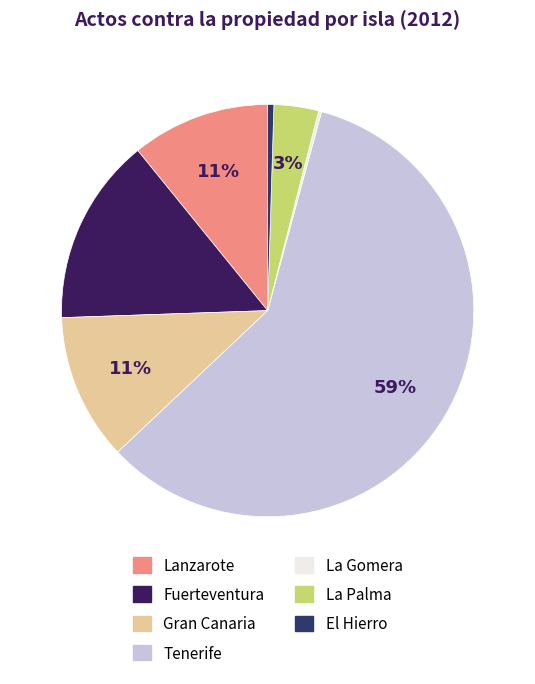

Is there a majority slice in this chart?

Yes